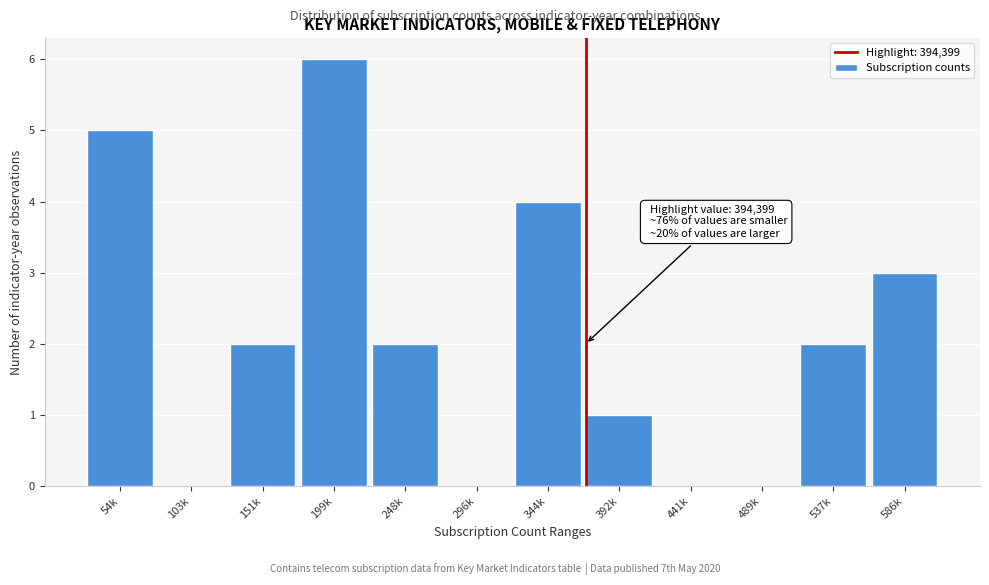

Reading left to right, transcribe all the data shown in this chart.

54k=5	103k=0	151k=2	199k=6	248k=2	296k=0	344k=4	392k=1	441k=0	489k=0	537k=2	586k=3